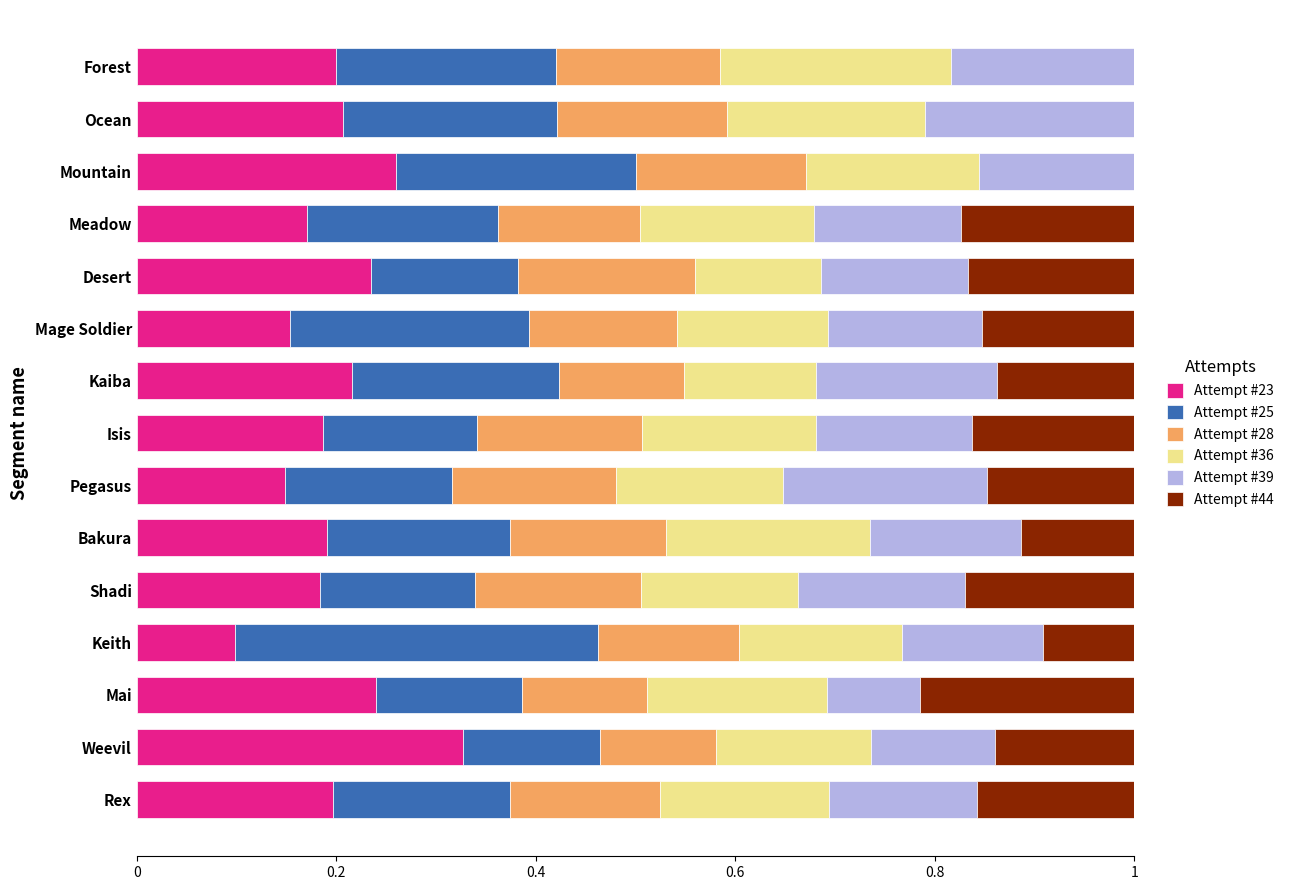

What is the total value across all series at Weevil?

1.0